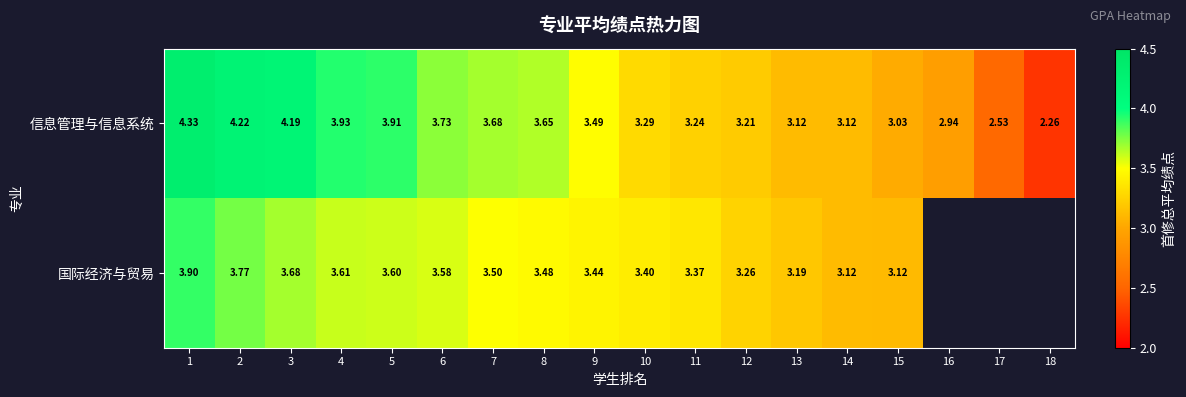

What is the difference between the maximum and second lowest values in the 信息管理与信息系统 series?

1.8